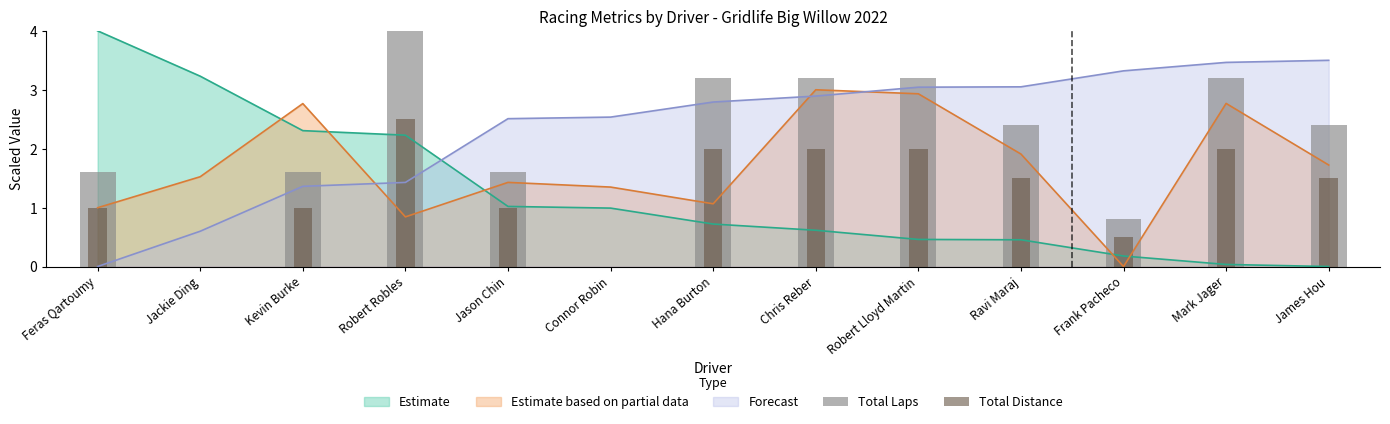

At which label is Total Laps closest to 2?

Feras Qartoumy